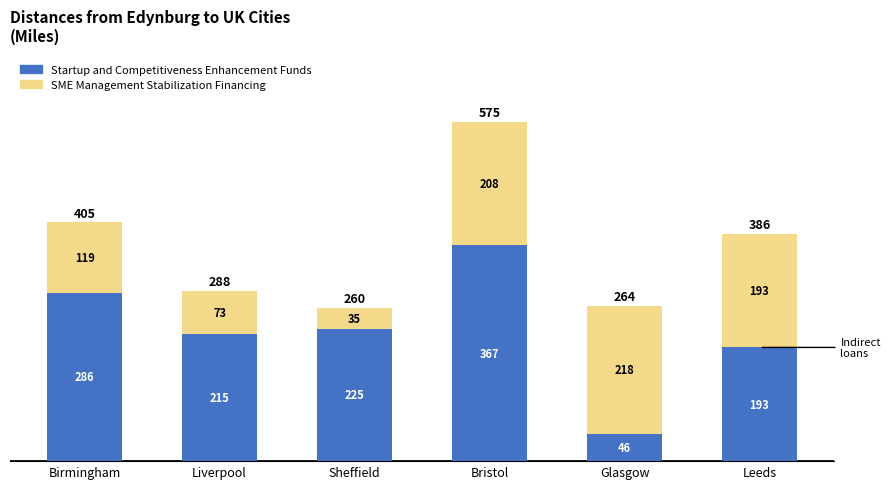

True or false: Startup and Competitiveness Enhancement Funds has a value of 193 at Leeds.

True